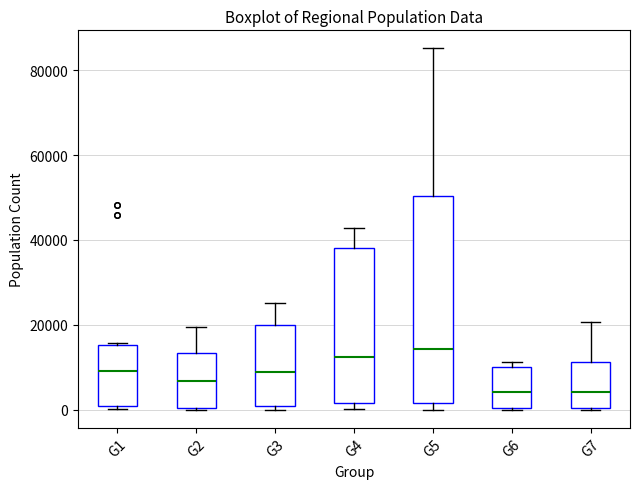

Which box is the tallest, from its lower edge to its upper edge?

G5